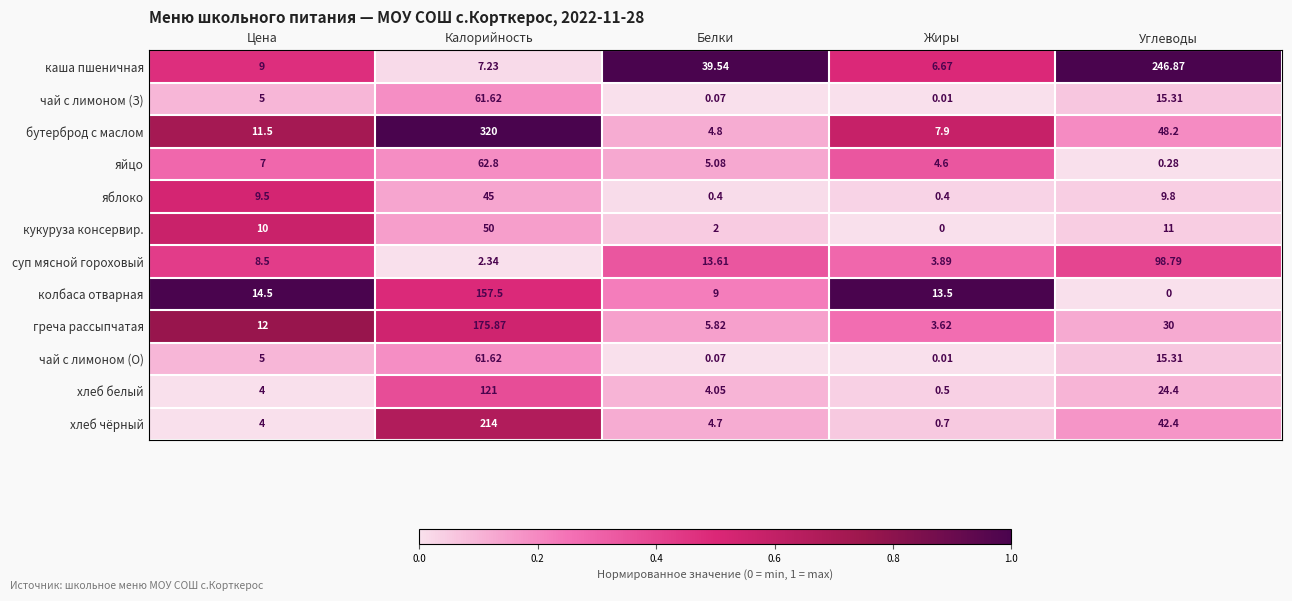

Rank the categories by кукуруза консервир. value from highest to lowest.

Калорийность, Углеводы, Цена, Белки, Жиры